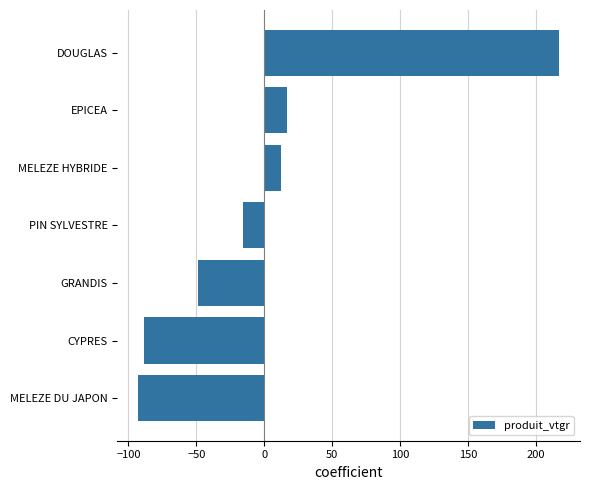

What is the greatest value displayed?

216.9